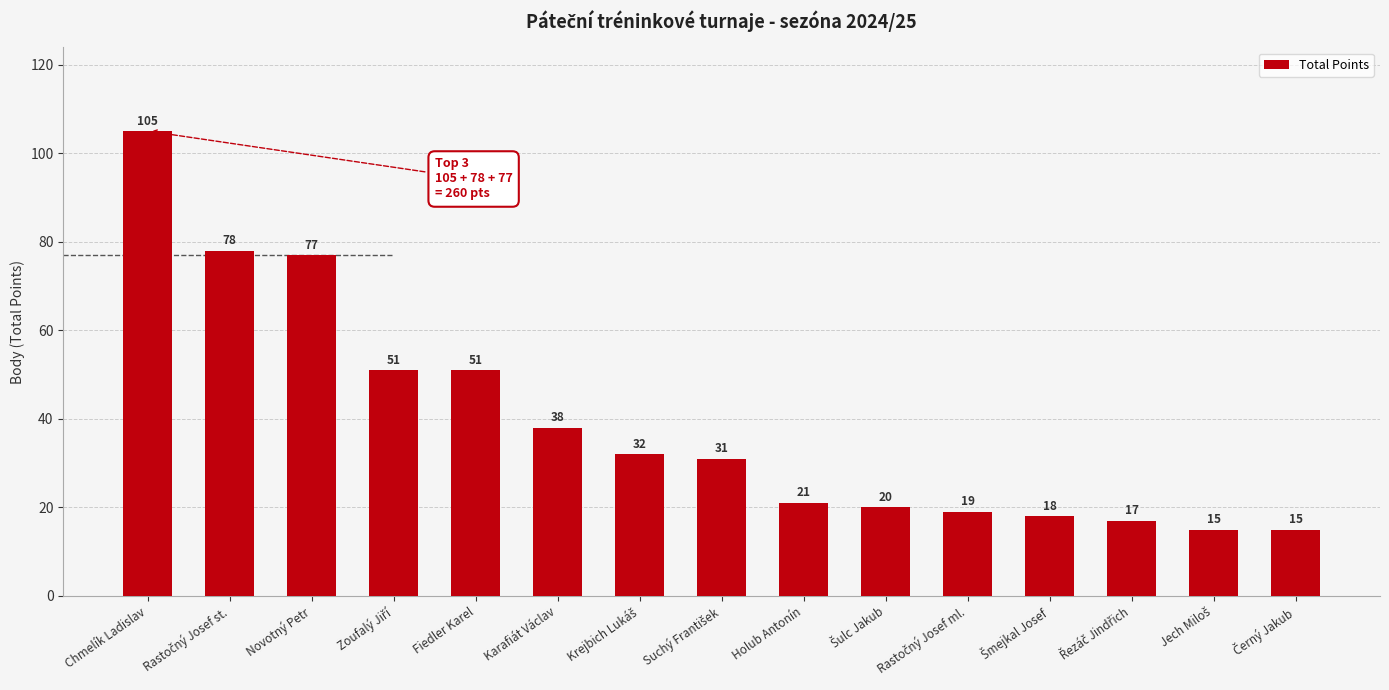

What is the ratio of the value at Karafiát Václav to the value at Holub Antonín?

1.8